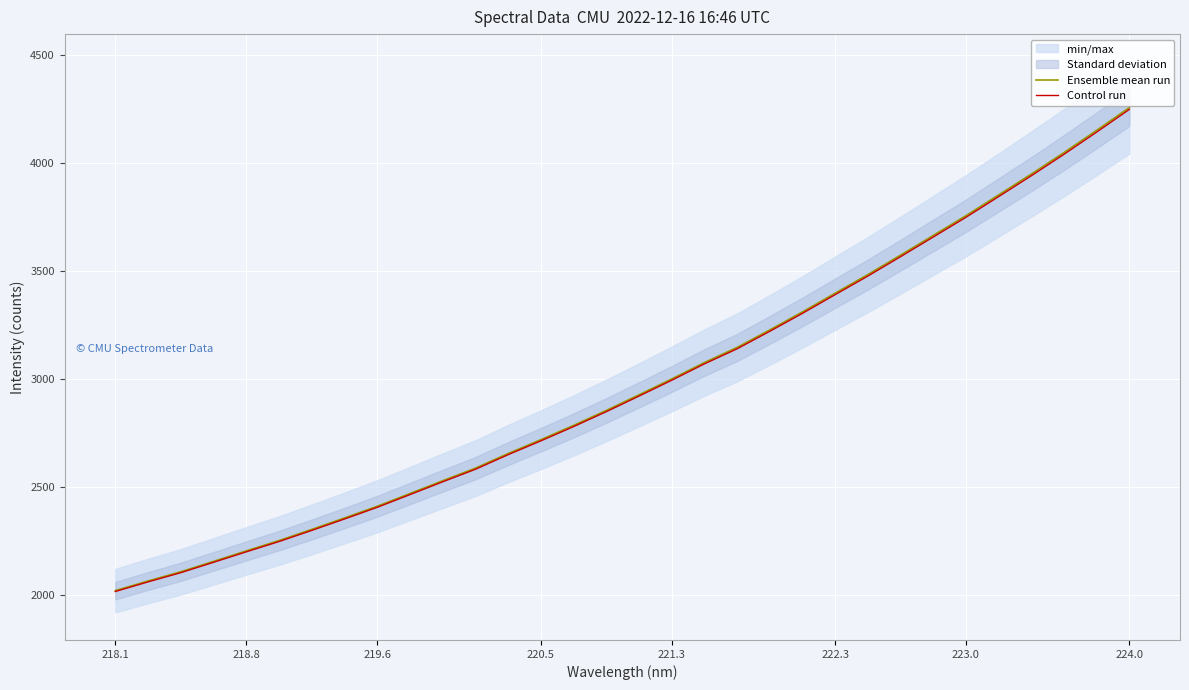

What is the value of the Ensemble mean run point at the 10th from the left?

2469.0